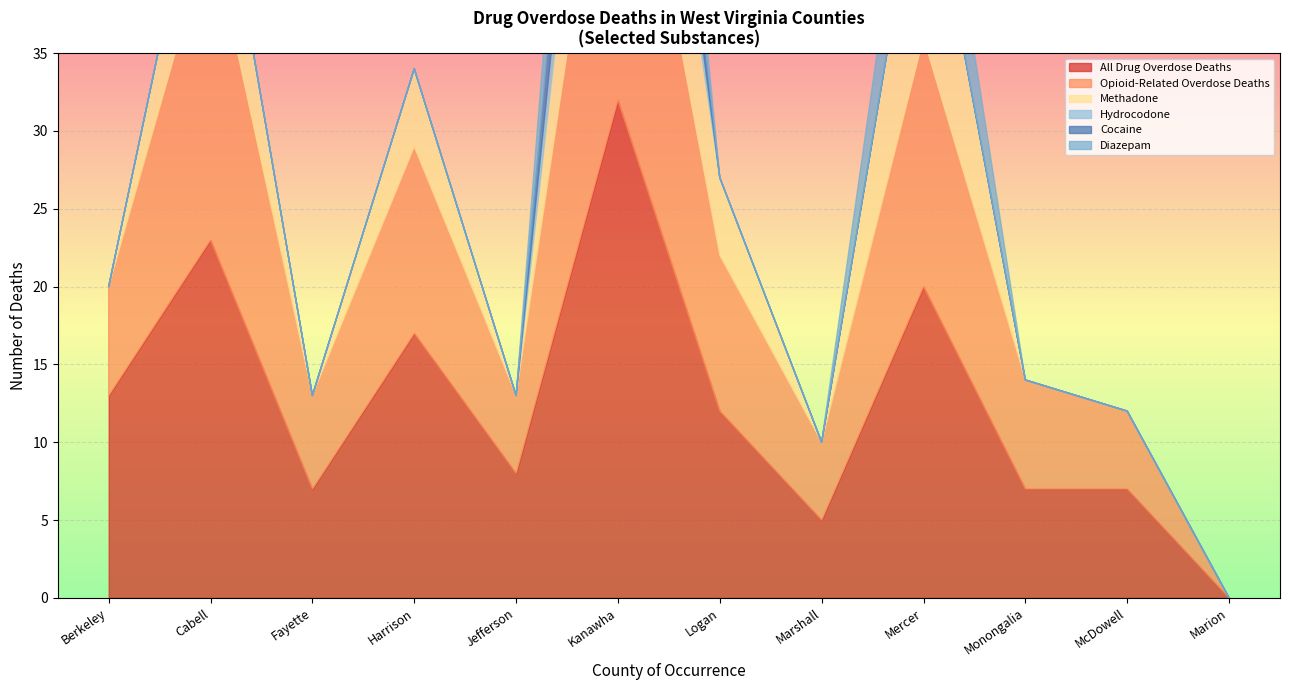

What is the sum of all Methadone values?

58